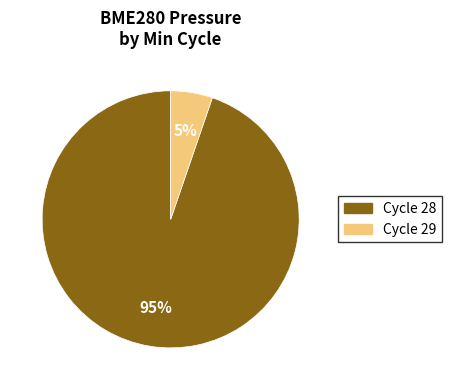

Does any single category account for the majority?

Yes